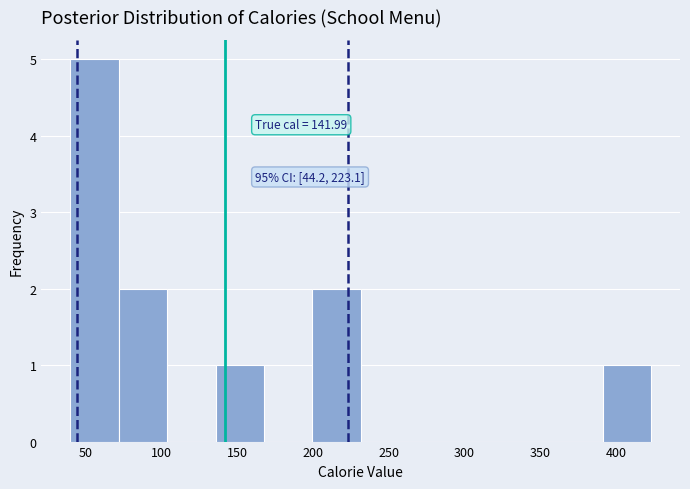

Which range on the x-axis has the tallest bar?

40 to 70